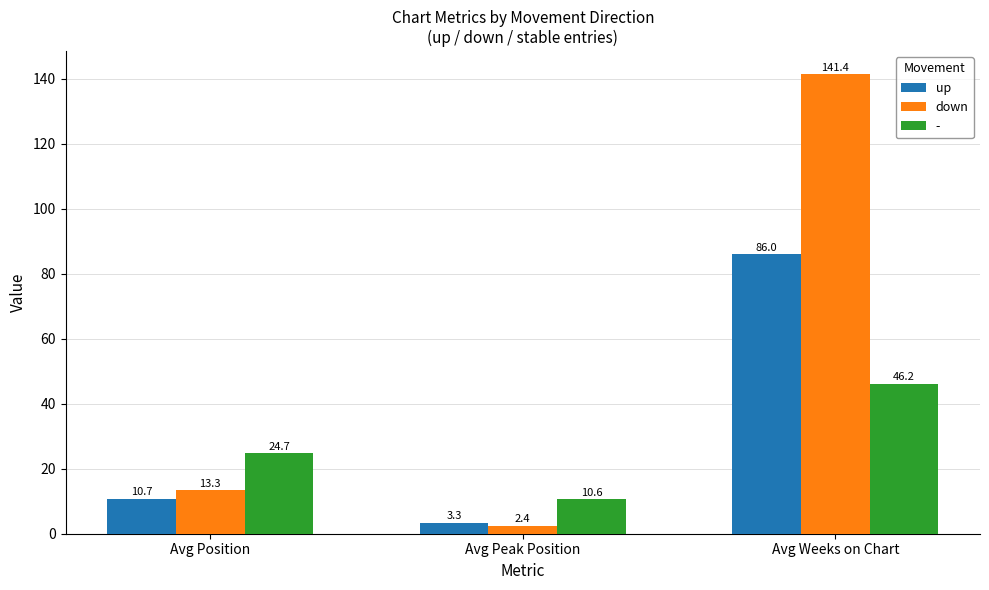

The value of down at Avg Peak Position is 2.4. True or false?

True